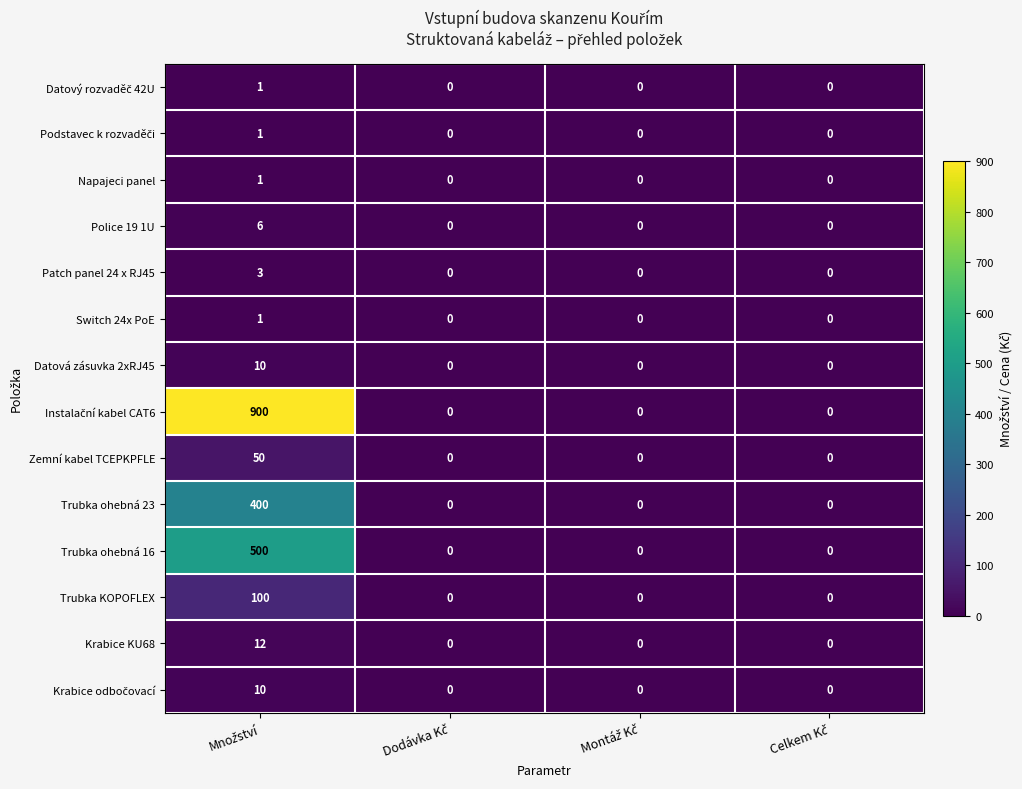

How many positive values does the Trubka KOPOFLEX series have?

1